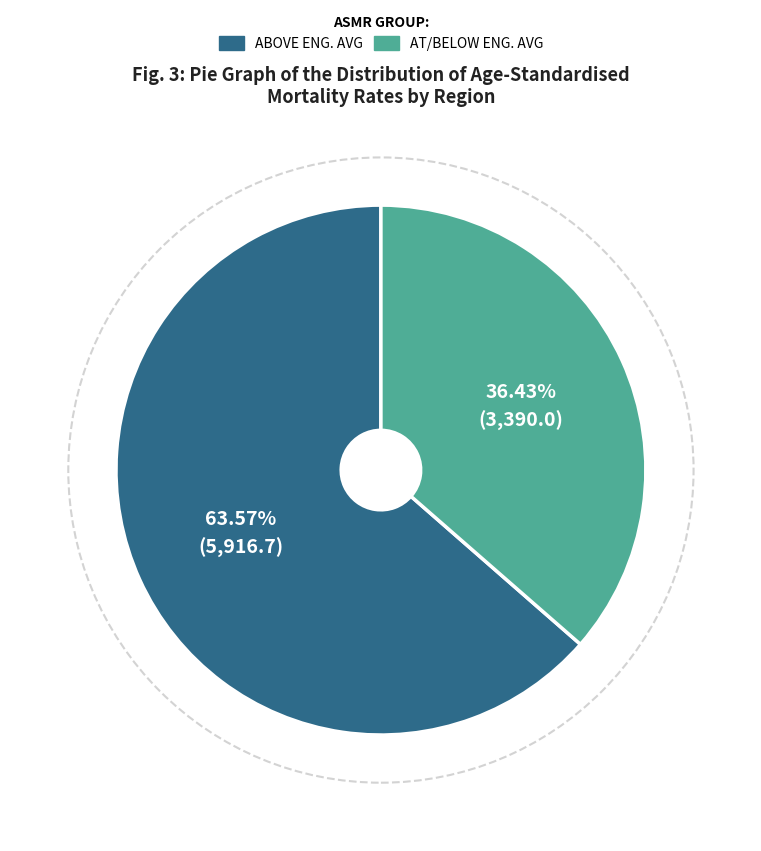

Is there any slice that represents more than half of the pie?

Yes